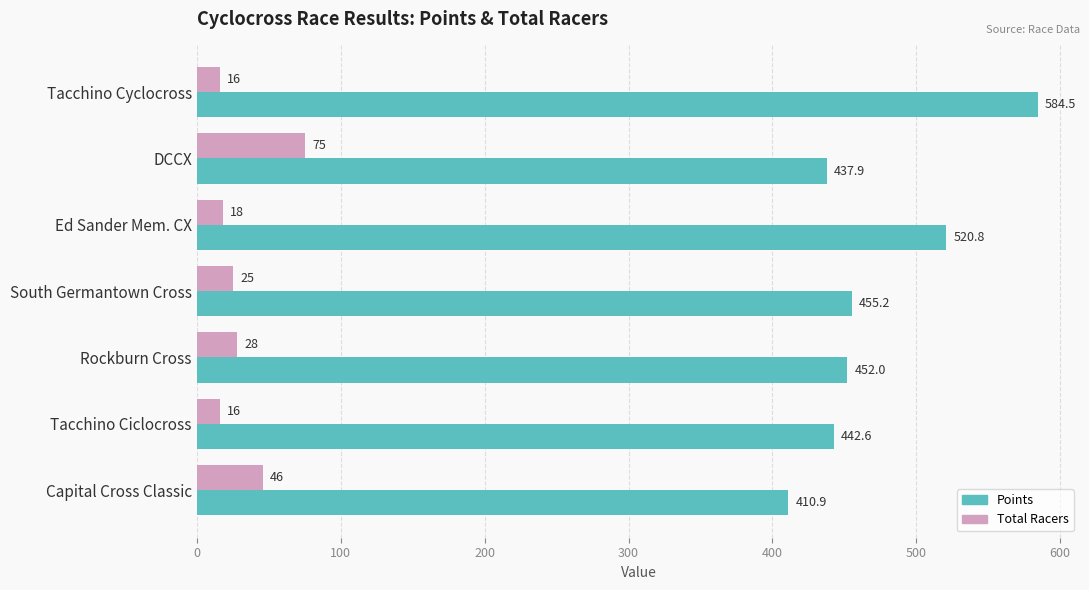

Is the value of Points at Capital Cross Classic greater than the value of Total Racers at South Germantown Cross?

Yes